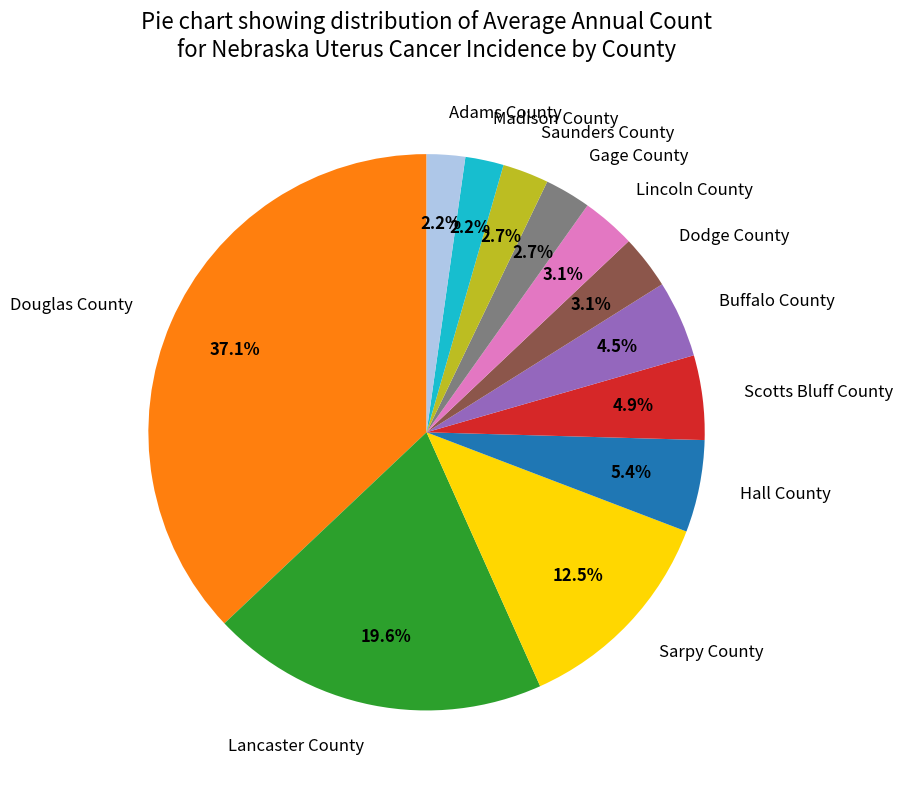

What is the ratio of the value at Scotts Bluff County to the value at Gage County?

1.8